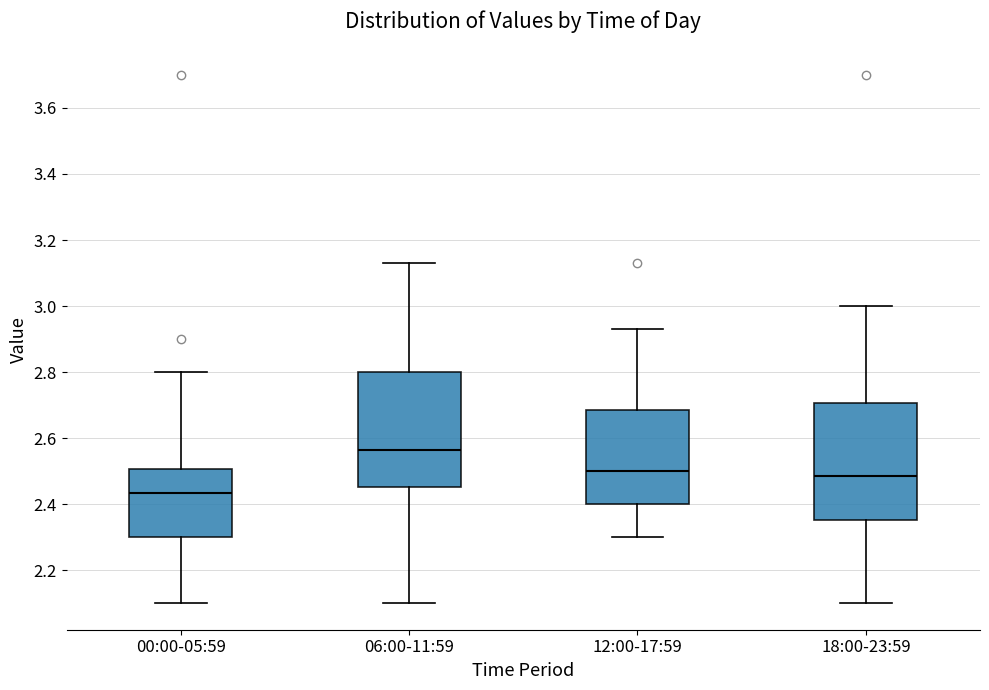

Which box has the lowest median line?

00:00-05:59